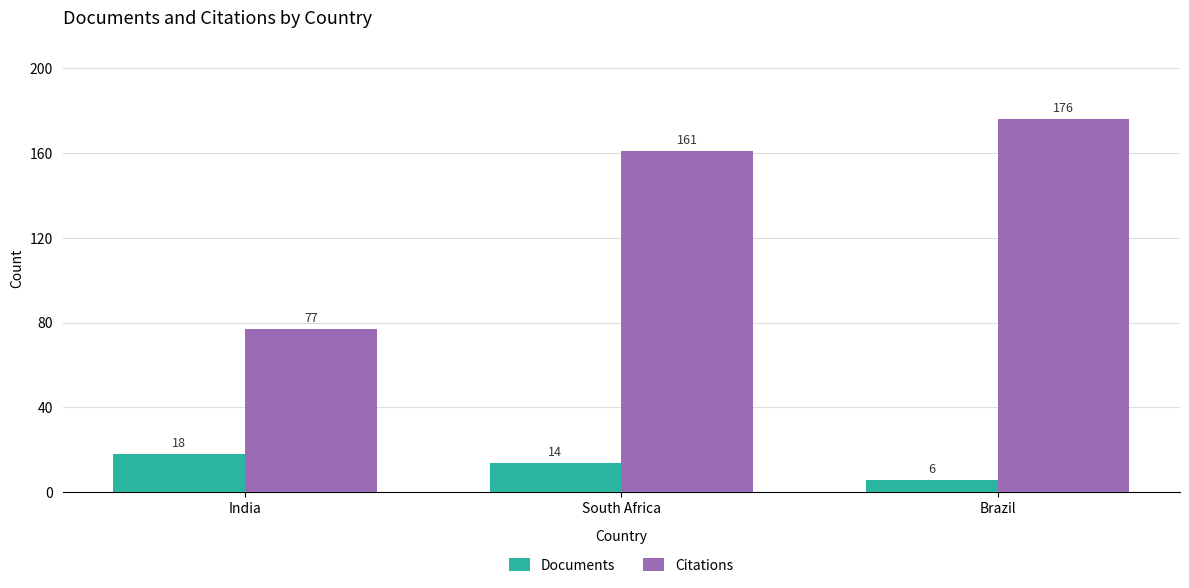

What is the difference between the Citations values at India and Brazil?

99